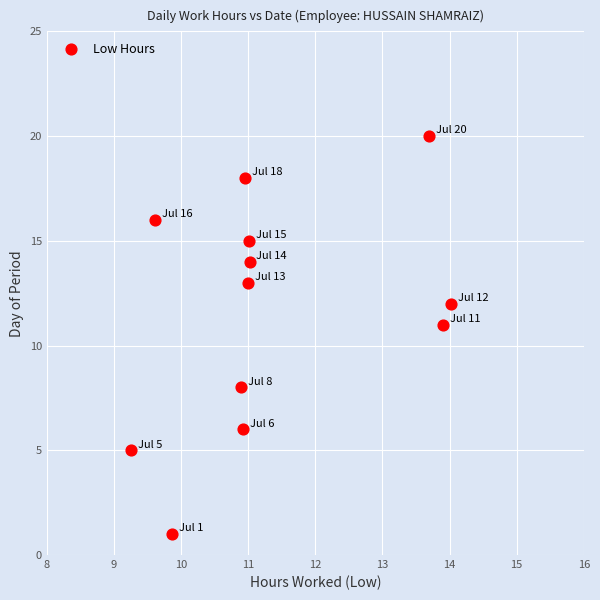

What Y value in the scatter plot is closest to 10?

11